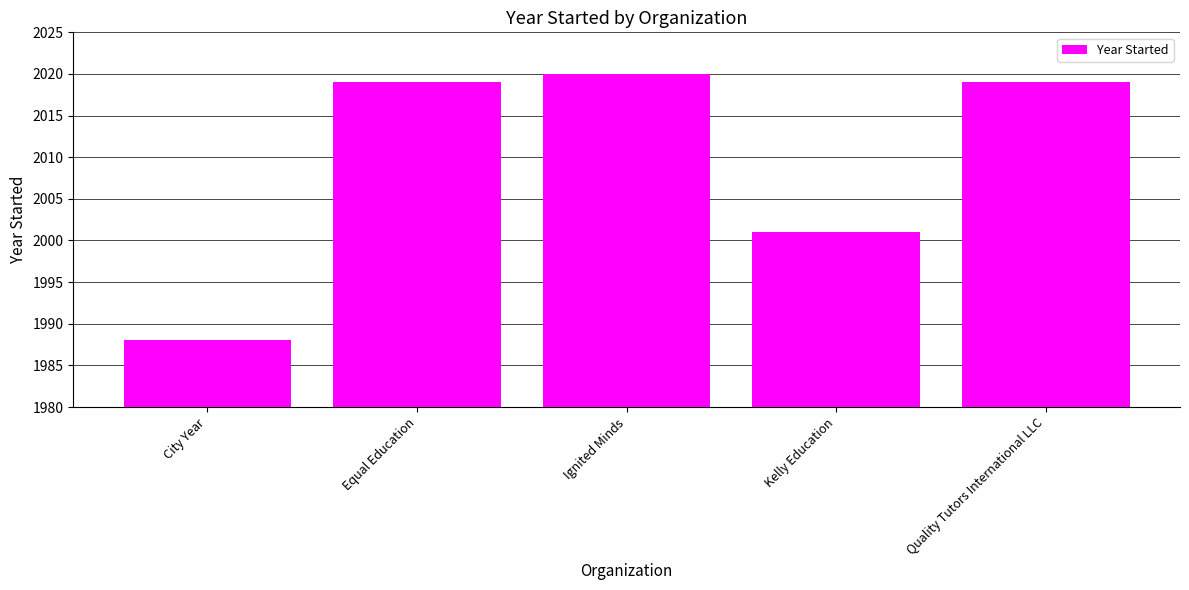

At which label is the value closest to 2004?

Kelly Education